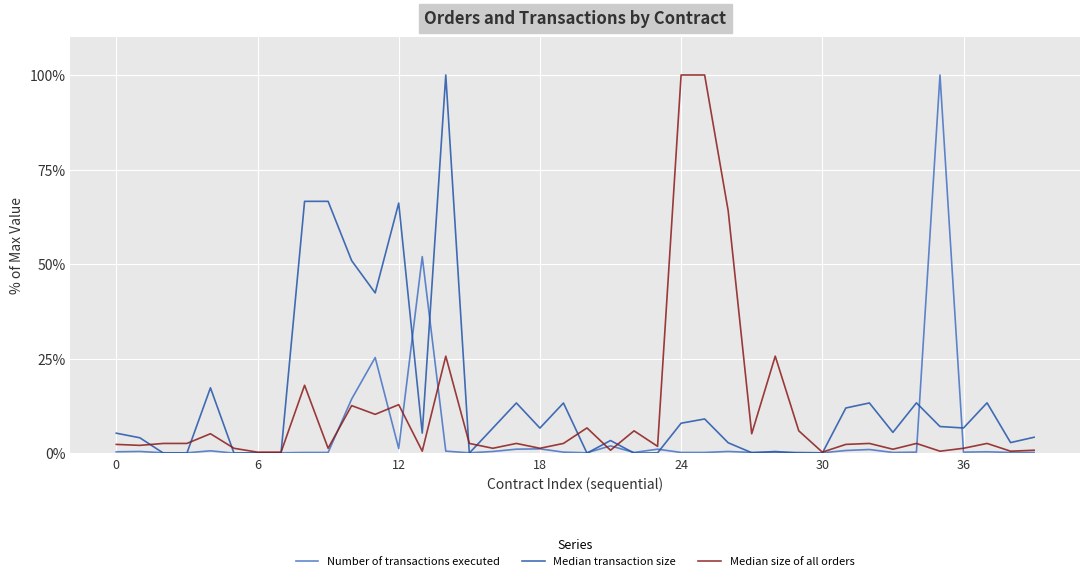

What is the maximum value shown in the chart?

100.0